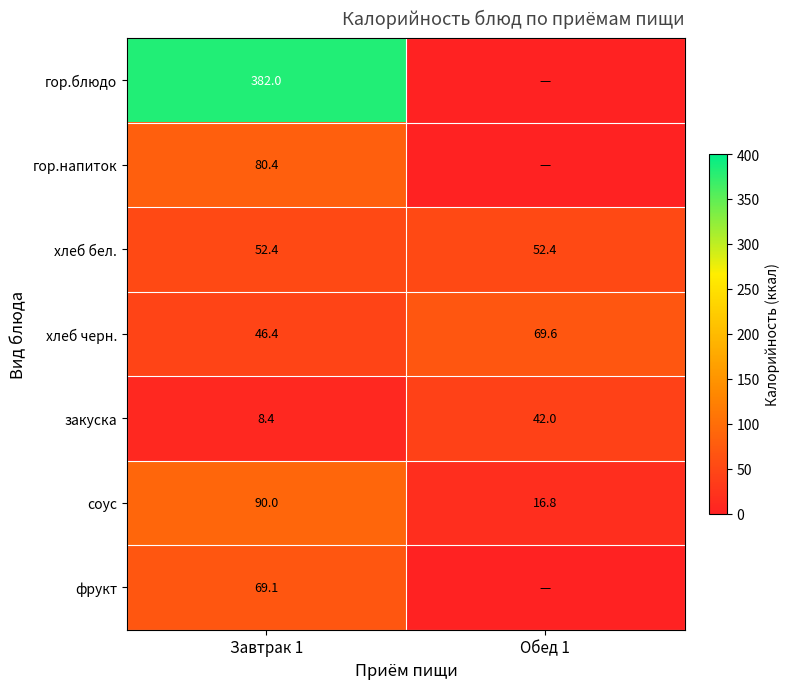

Which has a higher value, Завтрак 1 or Обед 1?

Завтрак 1